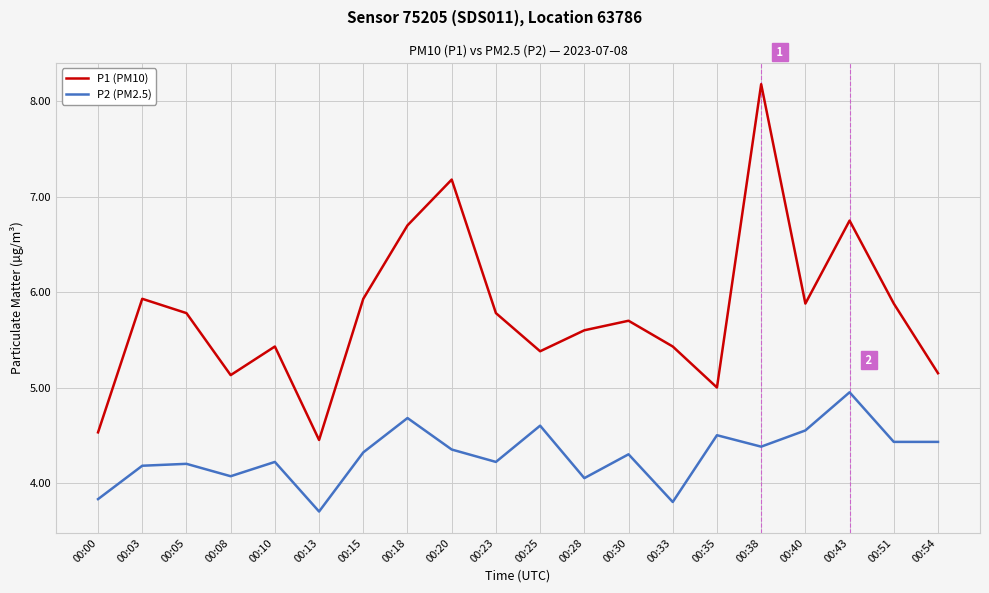

Which label corresponds to the smallest value in the chart?

00:13